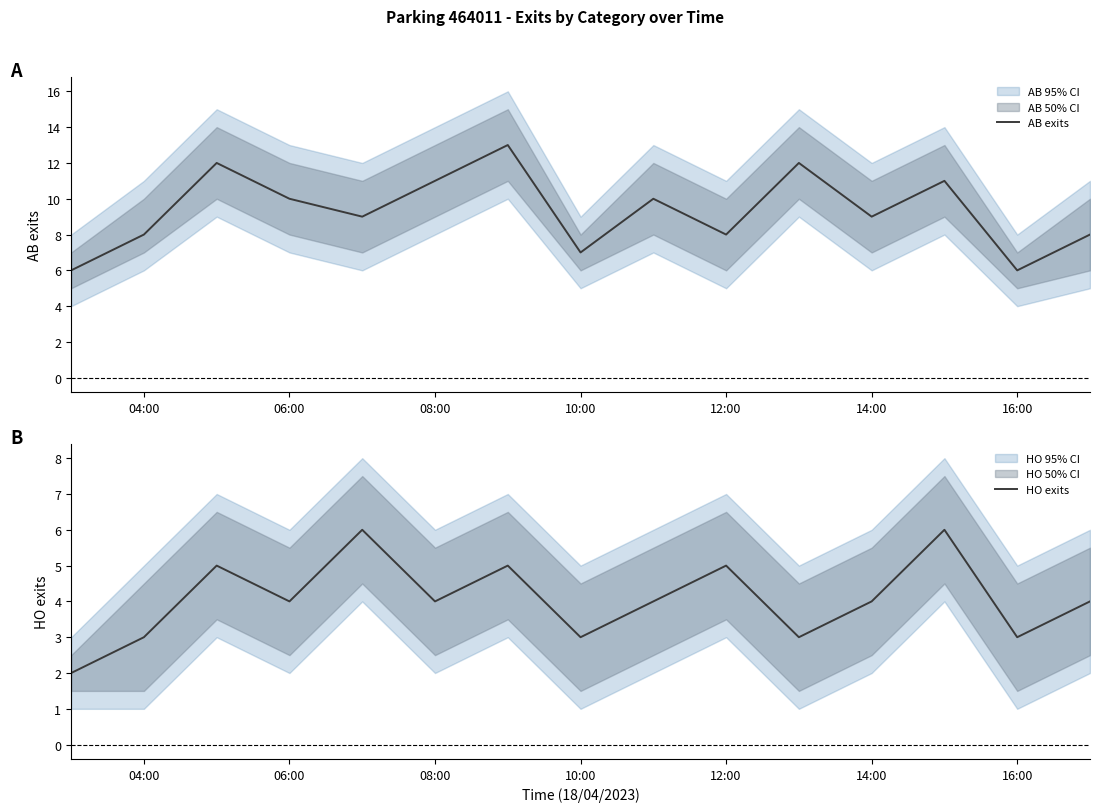

Count the number of data series in this chart.

2